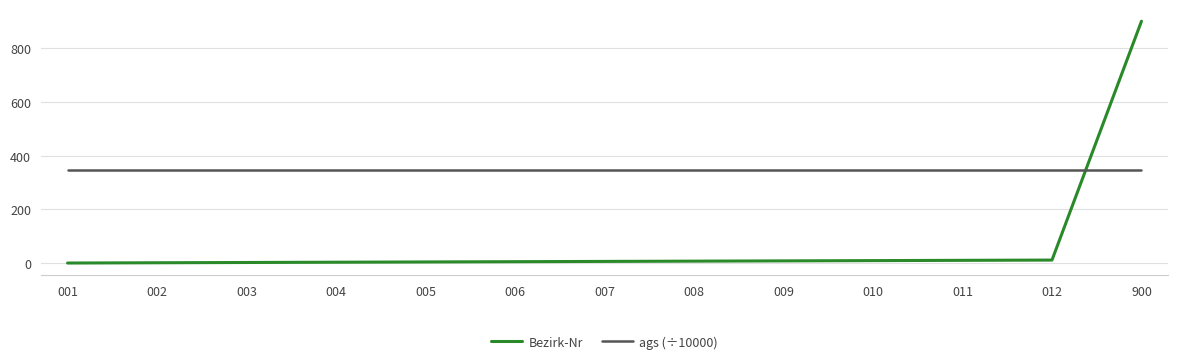

True or false: Bezirk-Nr and ags (÷10000) cross at least once.

True